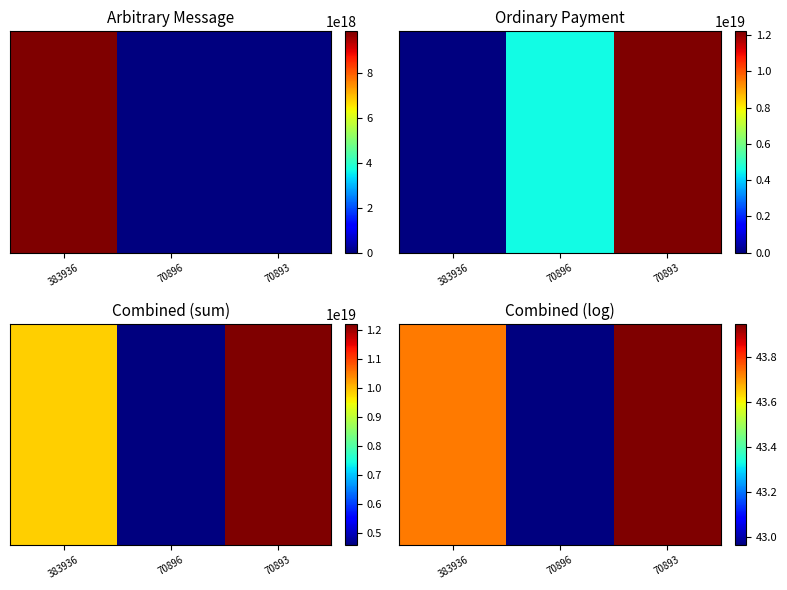

What is the greatest value displayed?

43.9